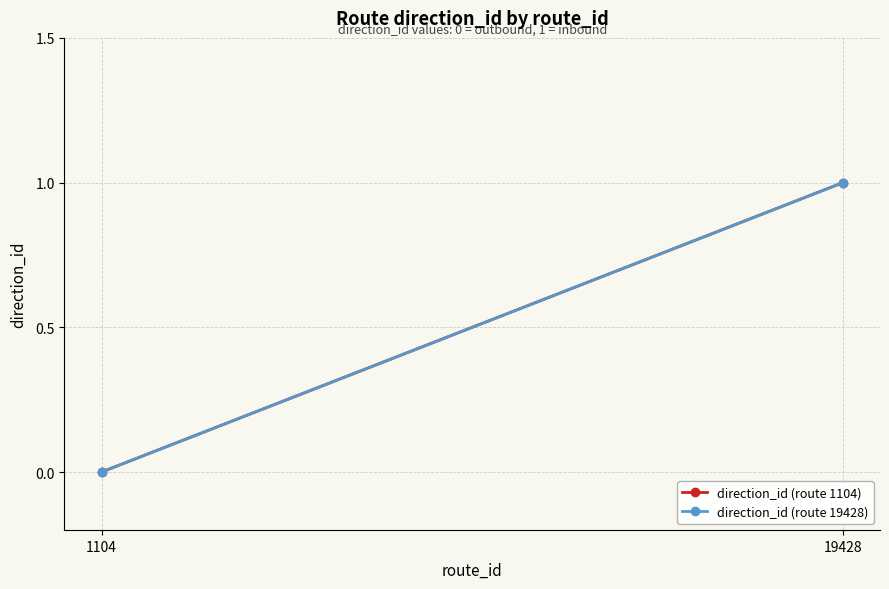

At which category is the sum across all series the highest?

19428